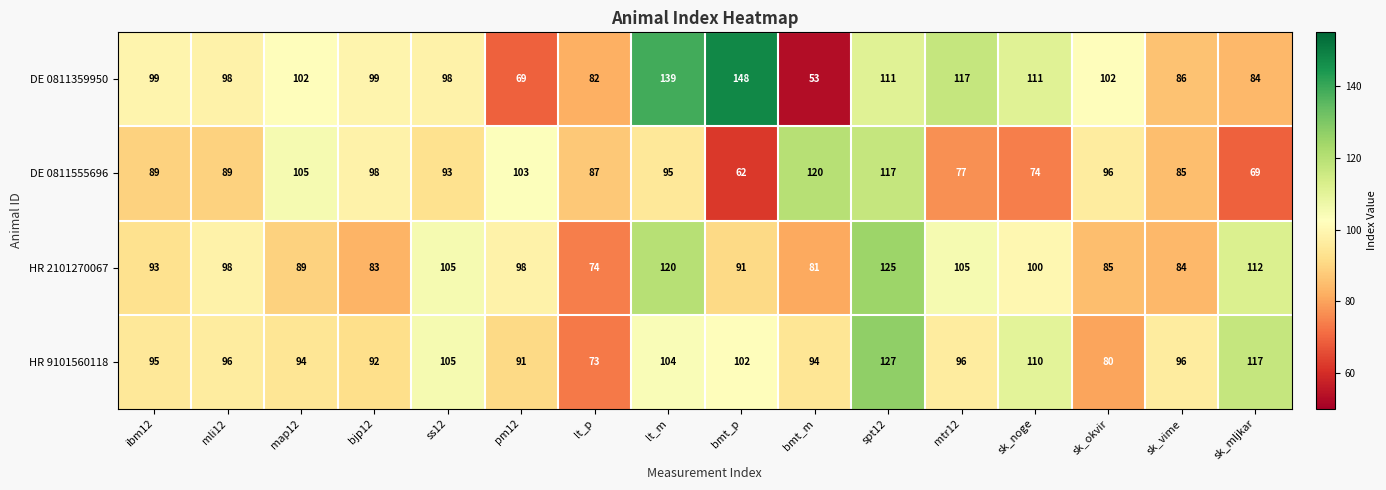

What is the total value across all series at map12?

390